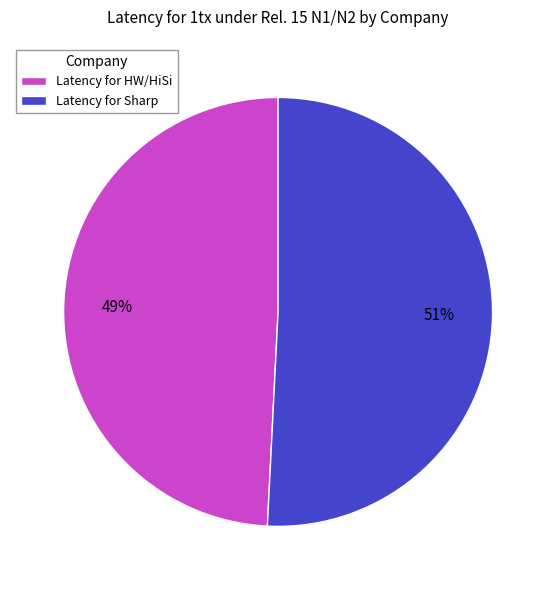

To the nearest percent, what is the difference between the largest and smallest slice percentages?

2%